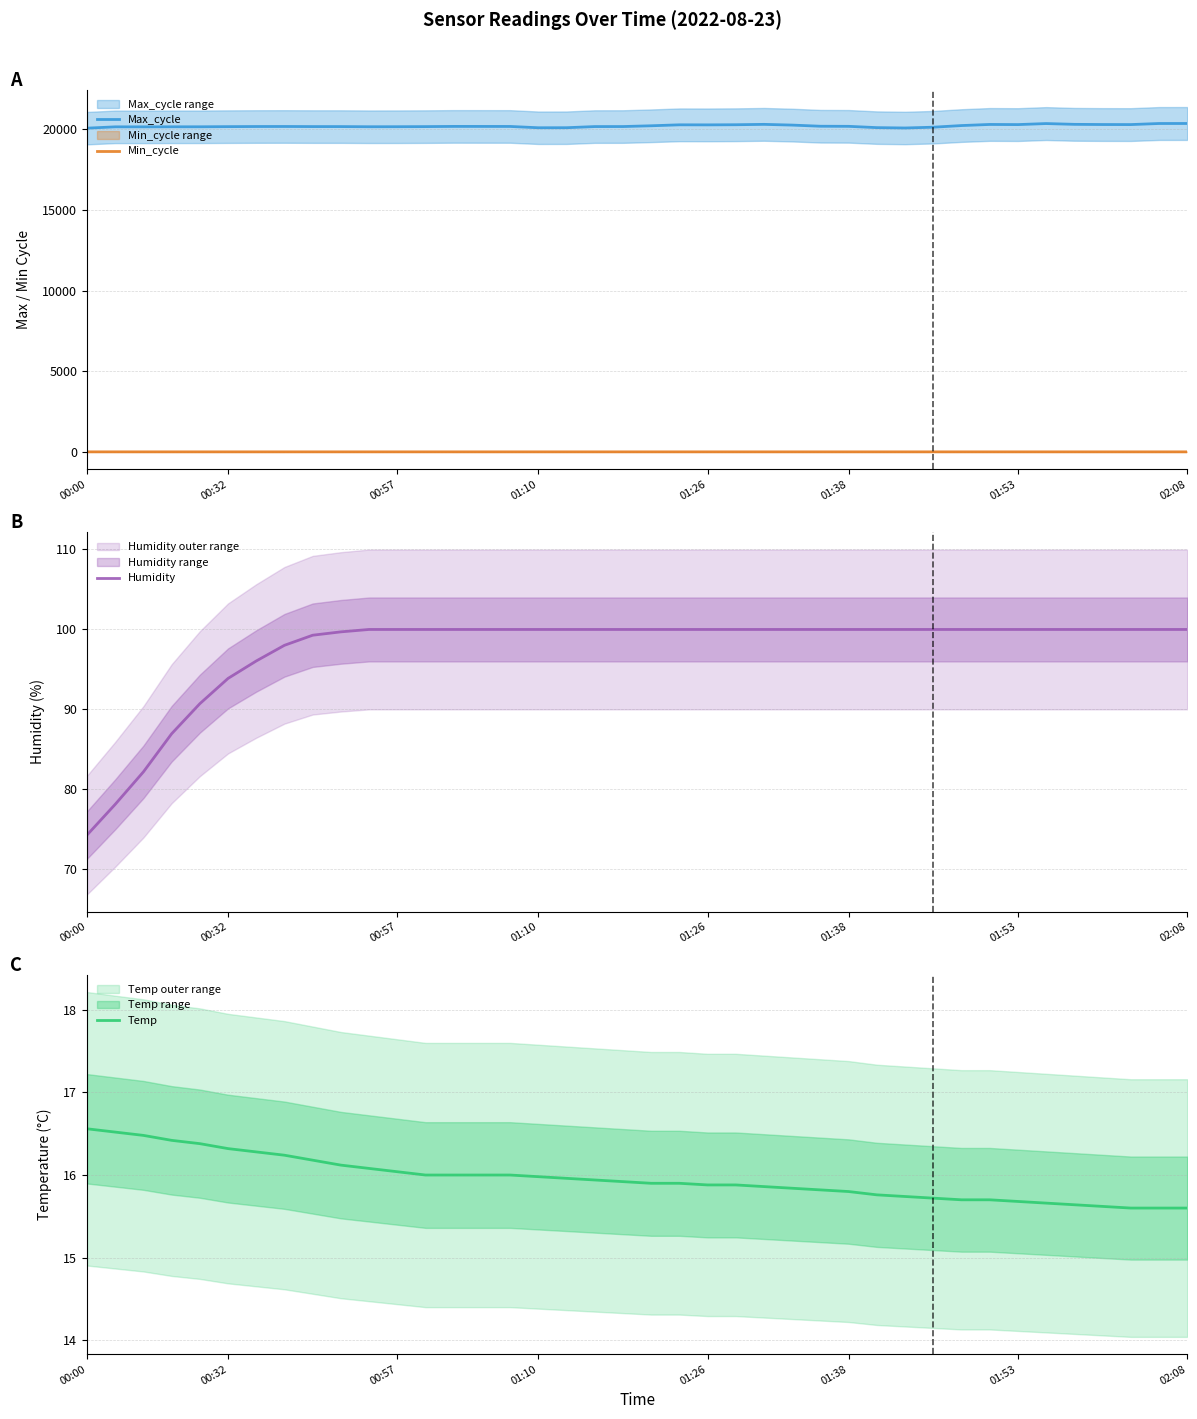

True or false: Max_cycle and Humidity cross at least once.

False